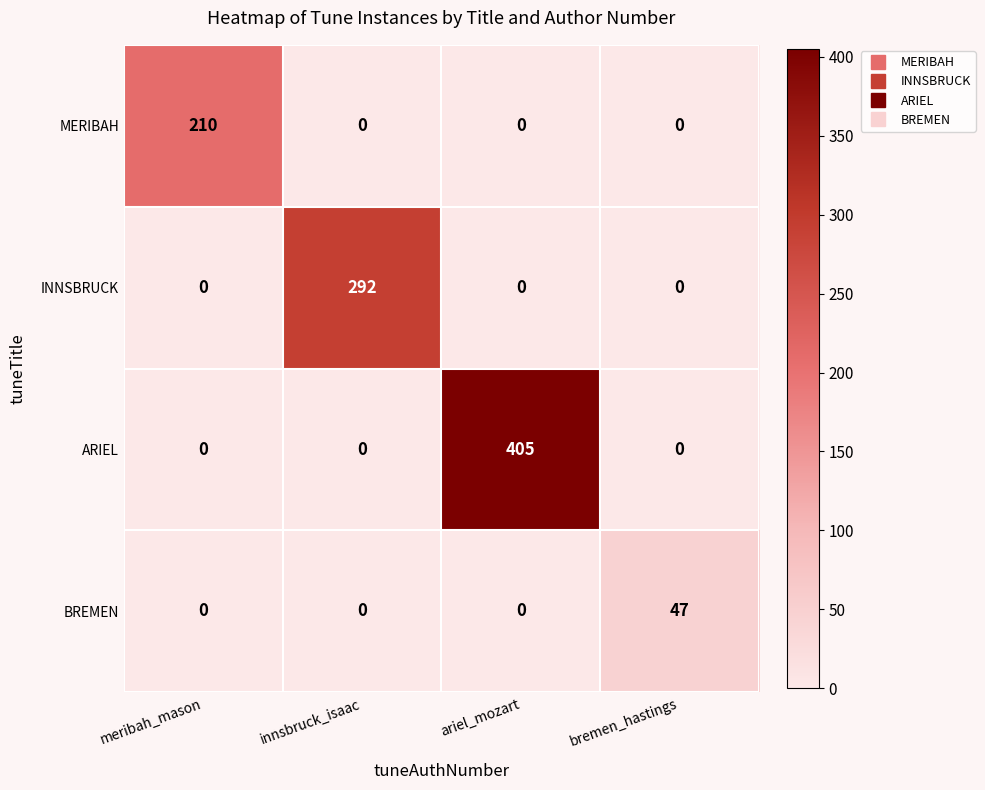

What is the total value across all series at meribah_mason?

210